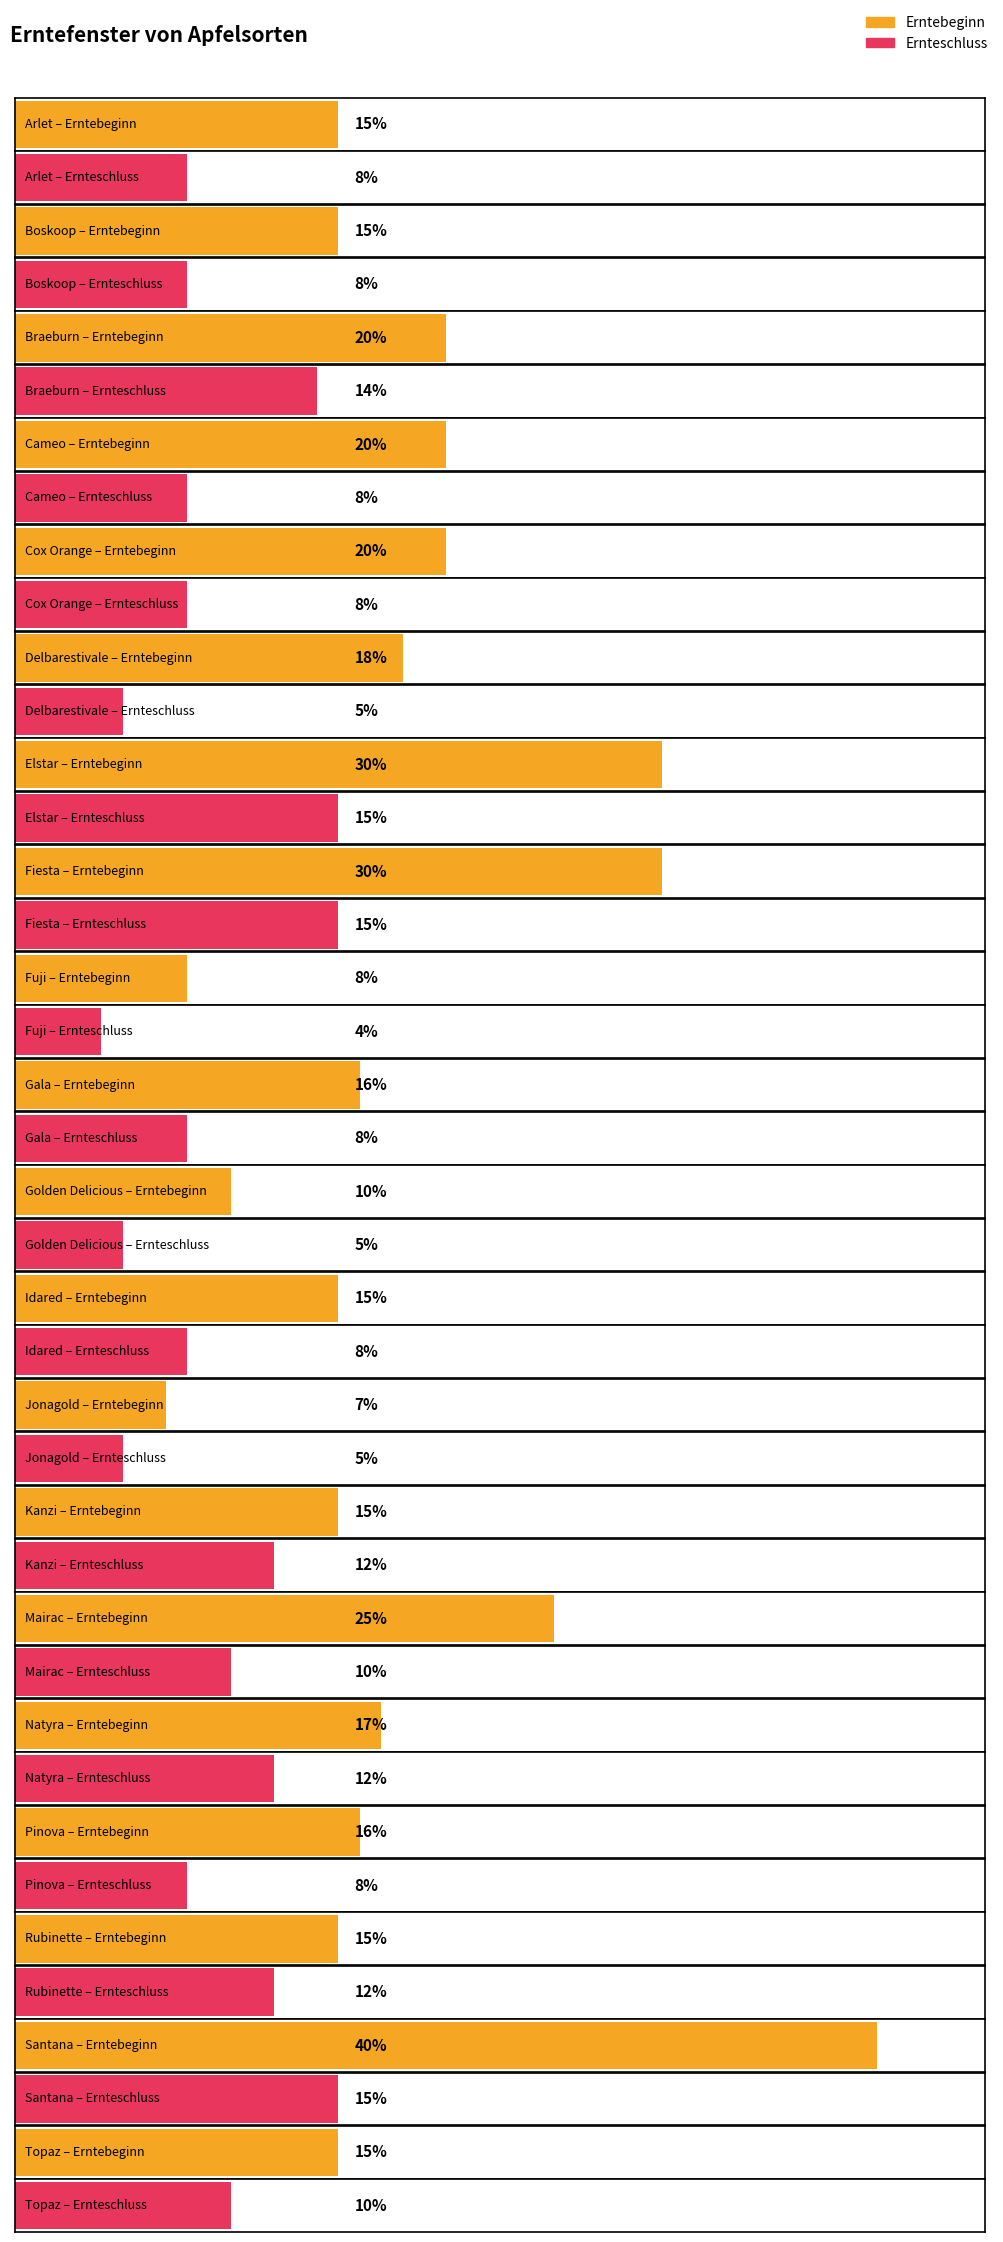

What is the sum of the Erntebeginn values at Arlet and Jonagold?

0.2